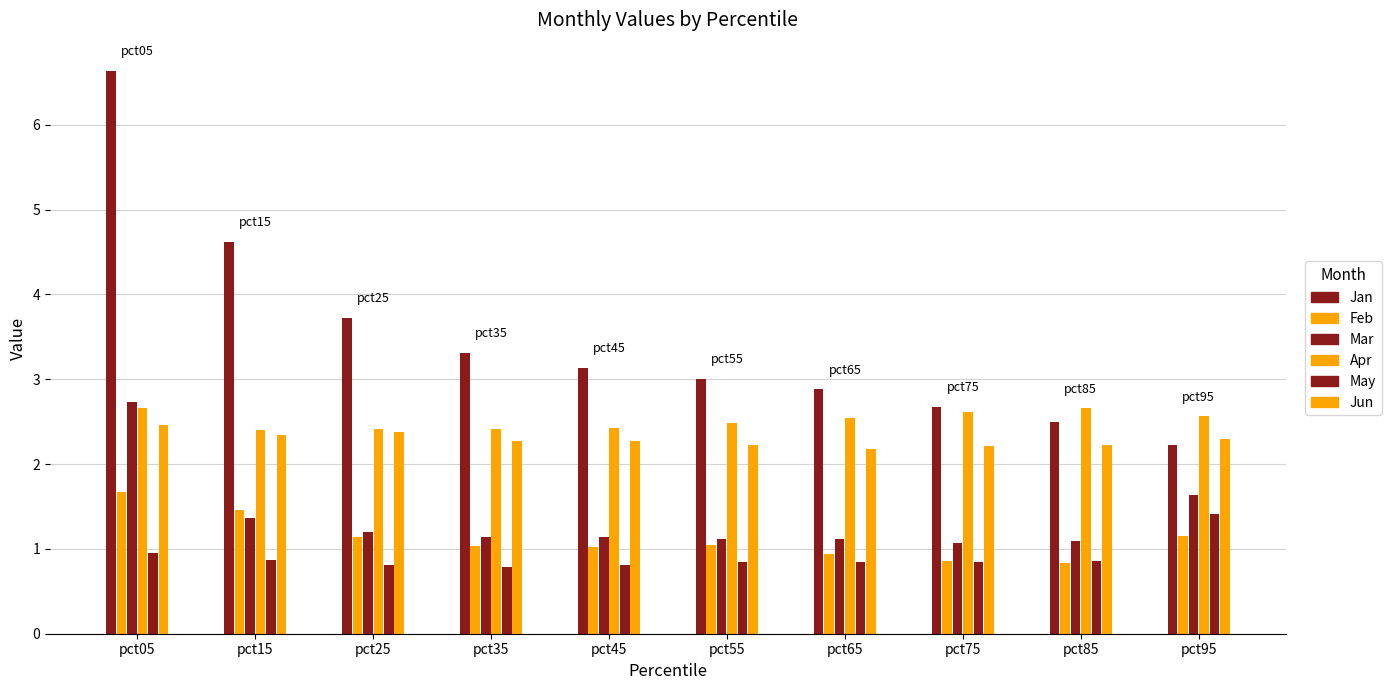

How many bars are there in total?

60